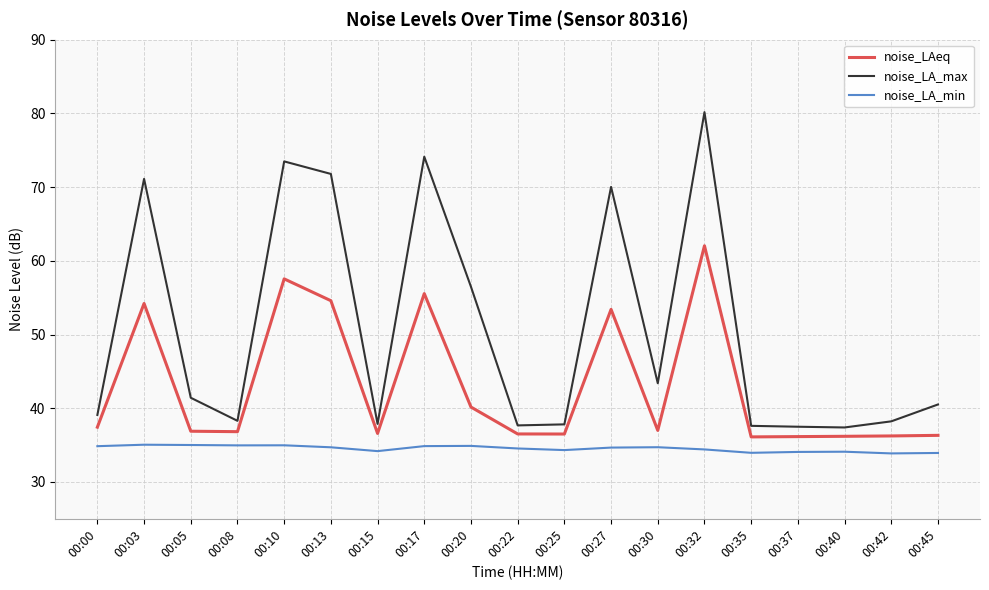

What is the total value across all series at 00:45?

110.8